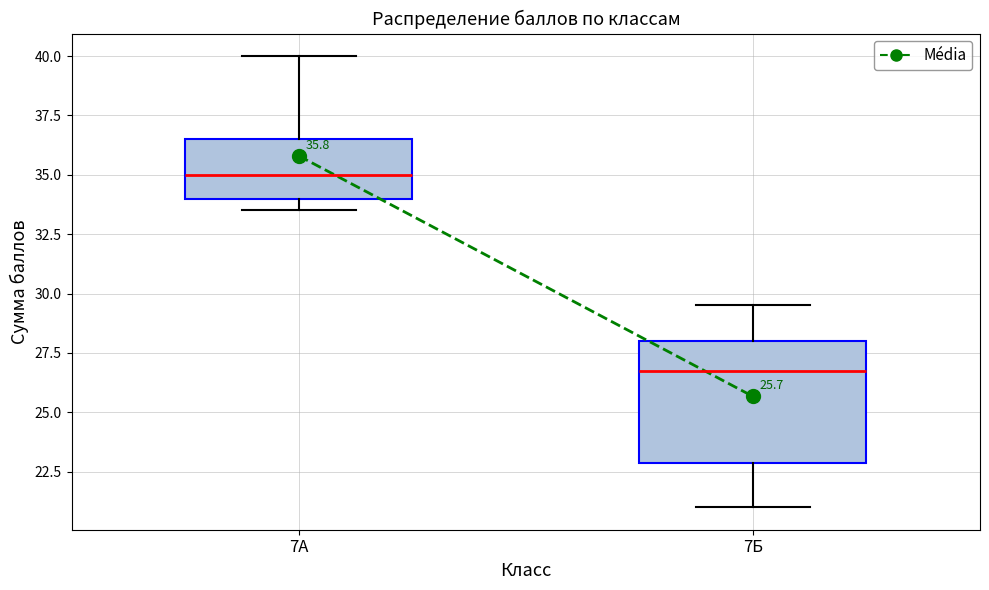

Which box has the highest median line?

7А